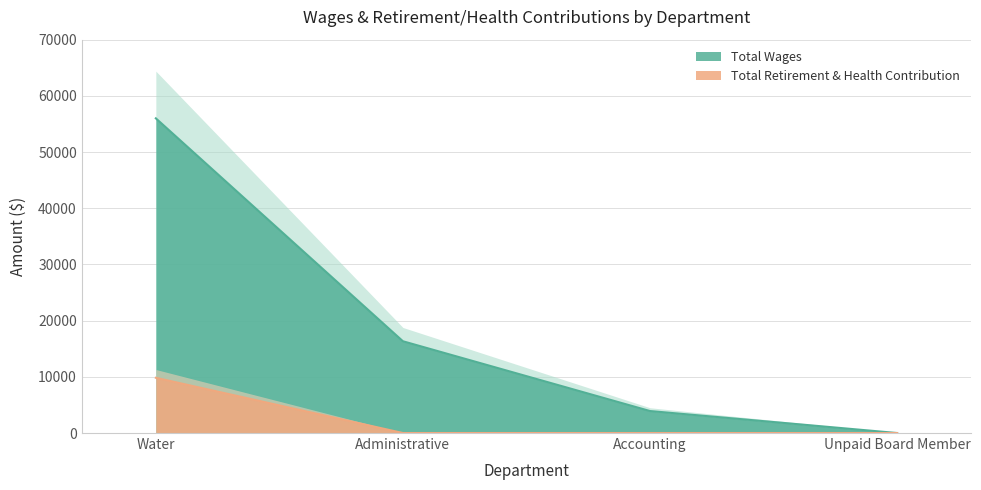

What is the sum of all Total Wages values?

76244